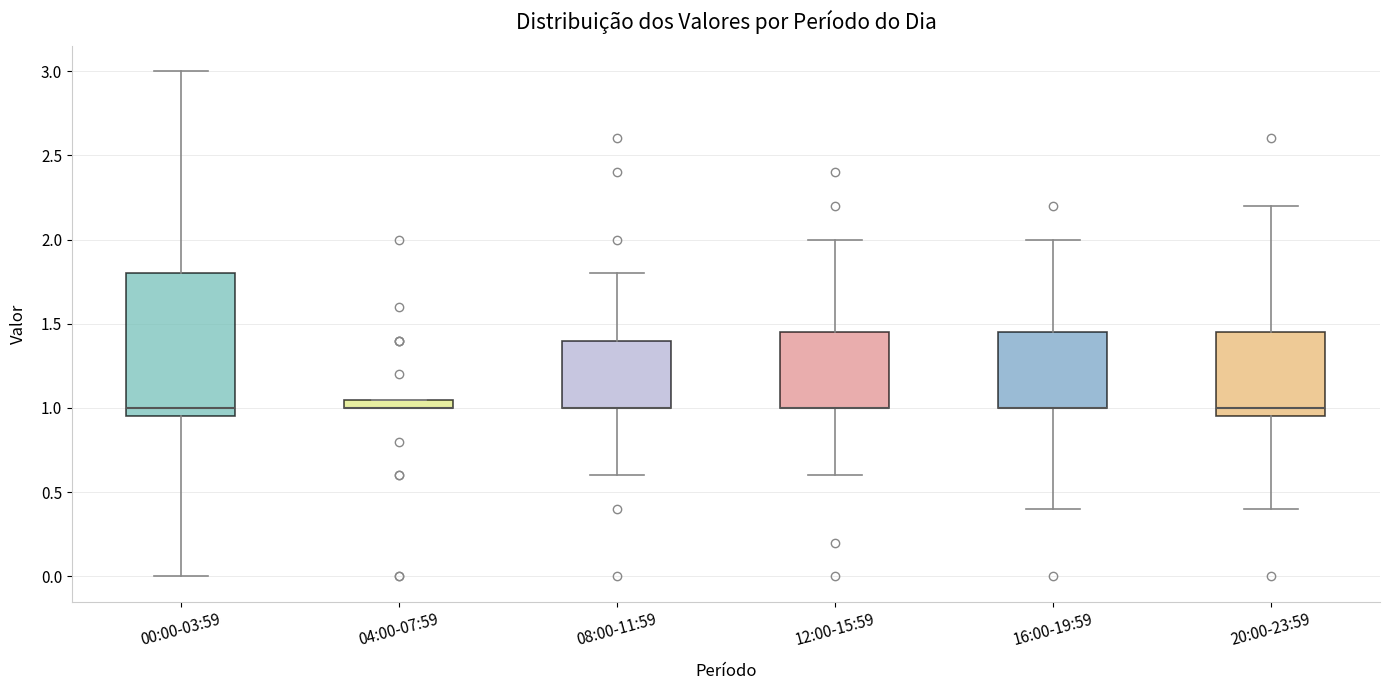

Where is the upper edge of the box for 00:00-03:59 on the y-axis? The values are not printed on the chart, so give them approximately, as read against the axis.

1.80